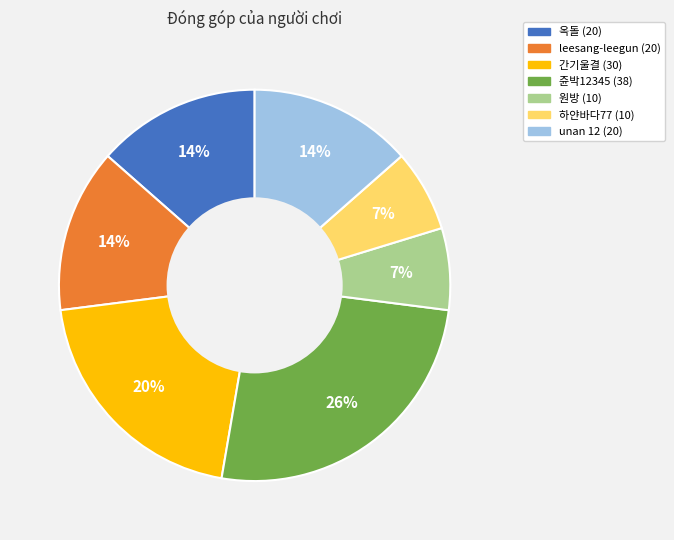

How many slices are in this pie chart?

7